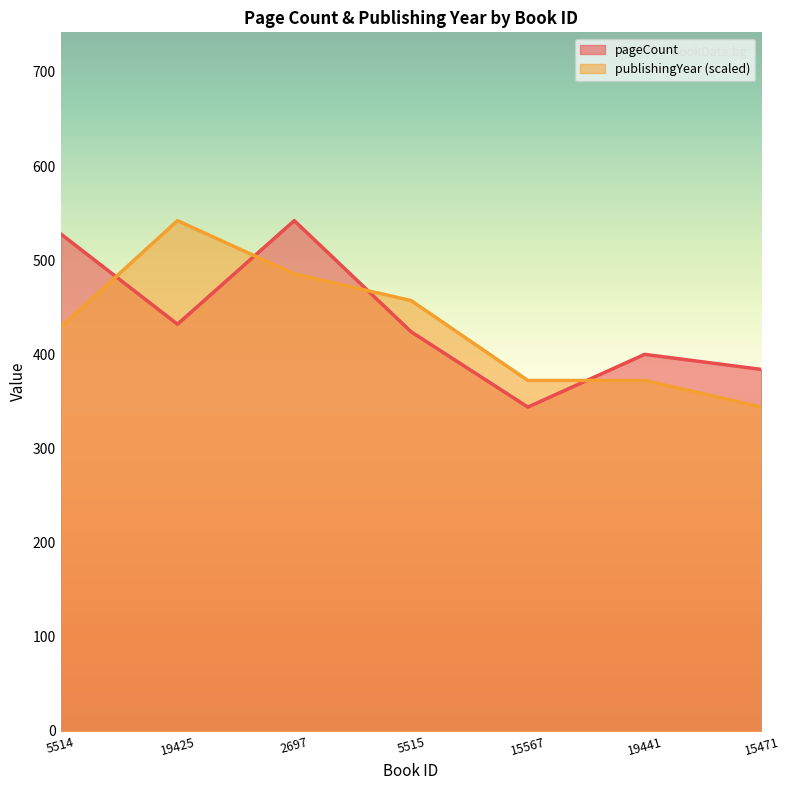

What is the sum of all publishingYear line values?

3002.0